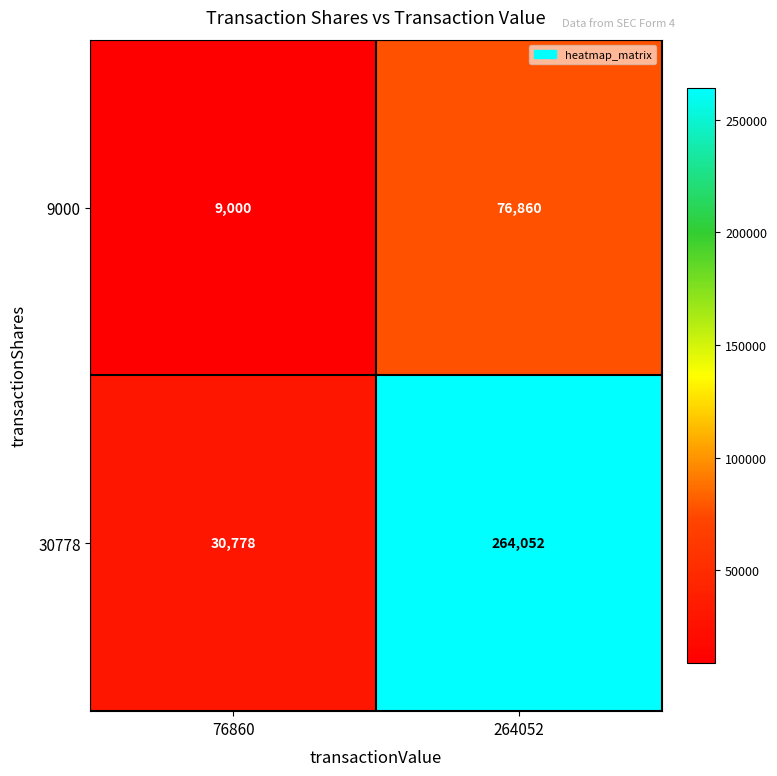

Which category has the lowest value across all series?

76860